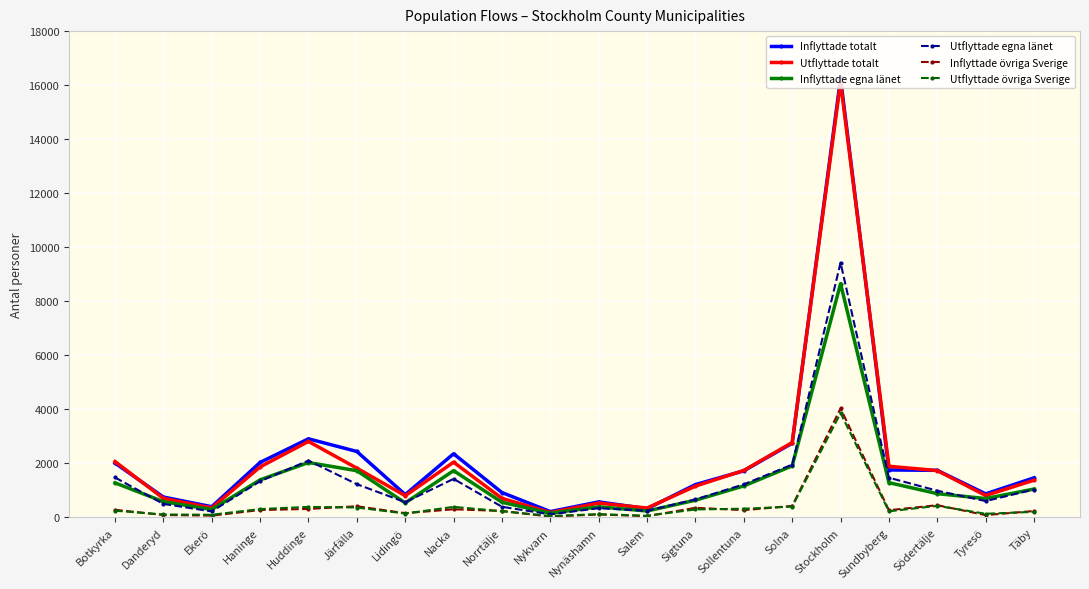

Is the value of Utflyttade övriga Sverige at Nykvarn greater than the value of Utflyttade egna länet at Stockholm?

No